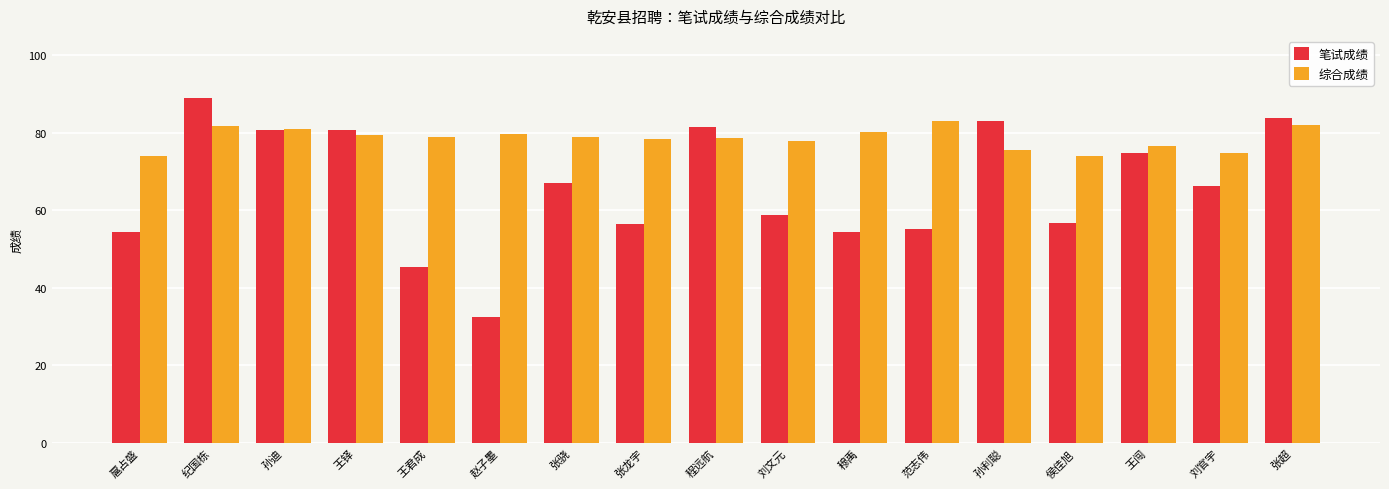

List the series in order of their peak value, highest first.

笔试成绩, 综合成绩